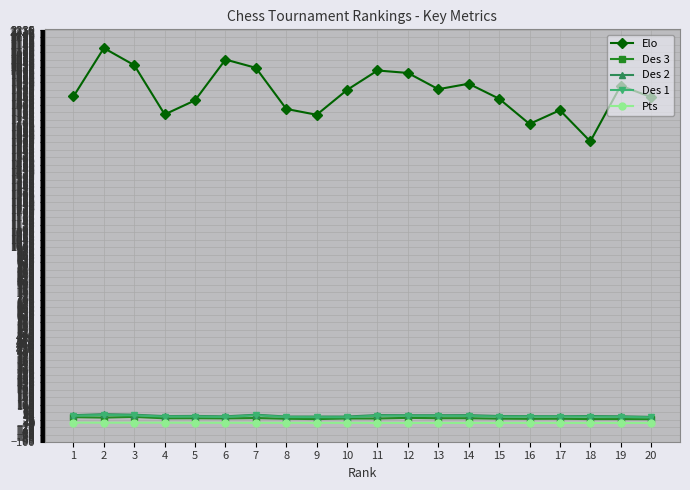

What is the value of the Pts point at the 11th from the left?

5.5